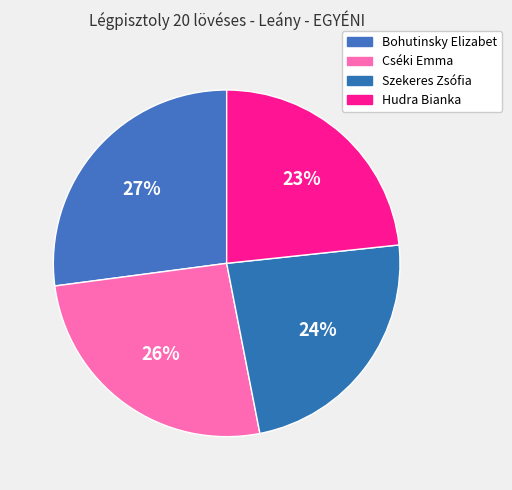

To the nearest percent, what is the difference between the Hudra Bianka and Bohutinsky Elizabet slice percentages?

4%